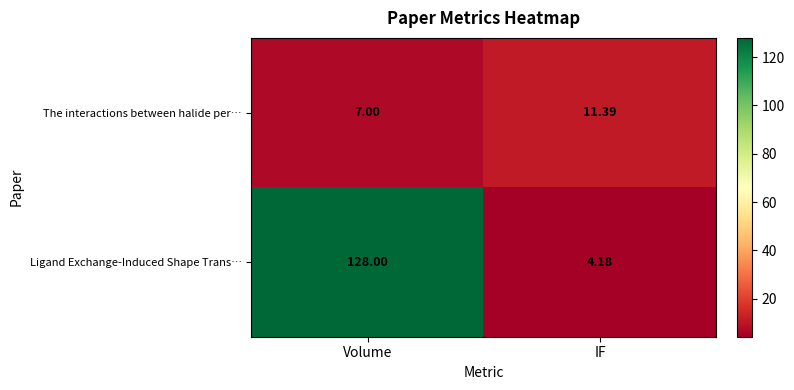

At Volume, list the series in order from largest to smallest.

Ligand Exchange-Induced Shape Trans…, The interactions between halide per…